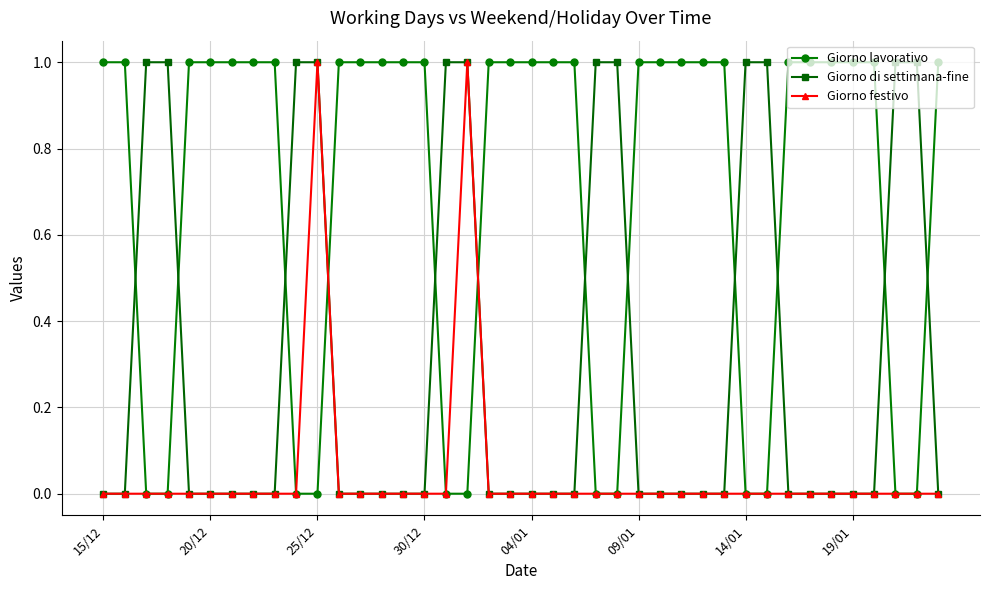

What are all the series names shown in the legend?

Giorno lavorativo, Giorno di settimana-fine, Giorno festivo